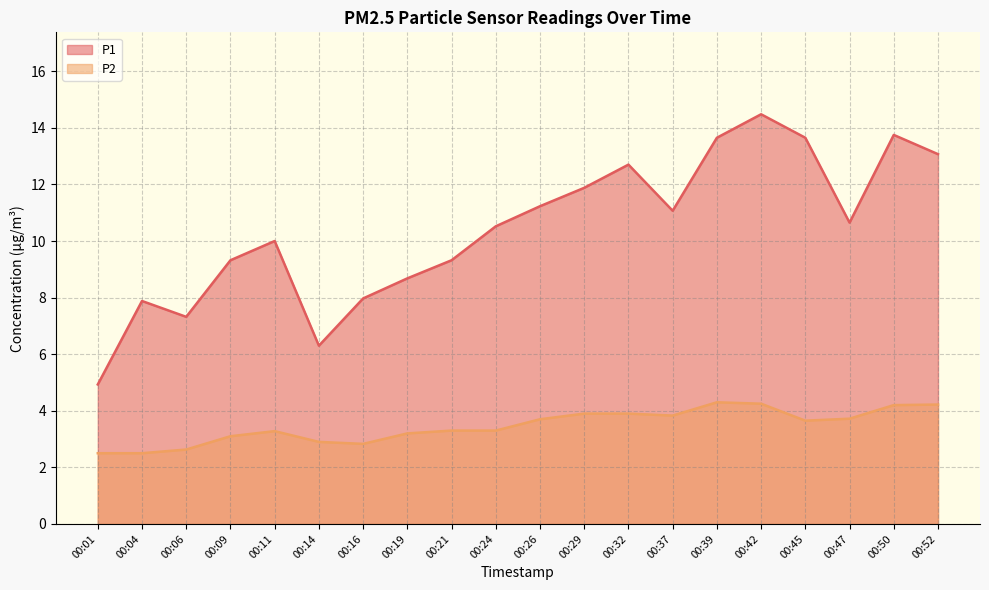

Reading right to left, extract all data points from this chart.

P1: 13.1	13.8	10.7	13.7	14.5	13.7	11.1	12.7	11.9	11.2	10.5	9.3	8.7	8.0	6.3	10.0	9.3	7.3	7.9	4.9
P2: 4.2	4.2	3.7	3.6	4.2	4.3	3.8	3.9	3.9	3.7	3.3	3.3	3.2	2.8	2.9	3.3	3.1	2.6	2.5	2.5